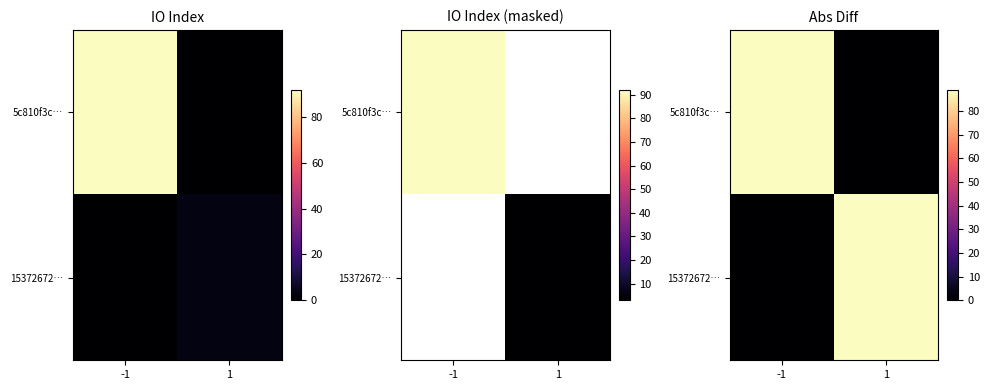

What is the sum of all 5c810f3c… values?

89